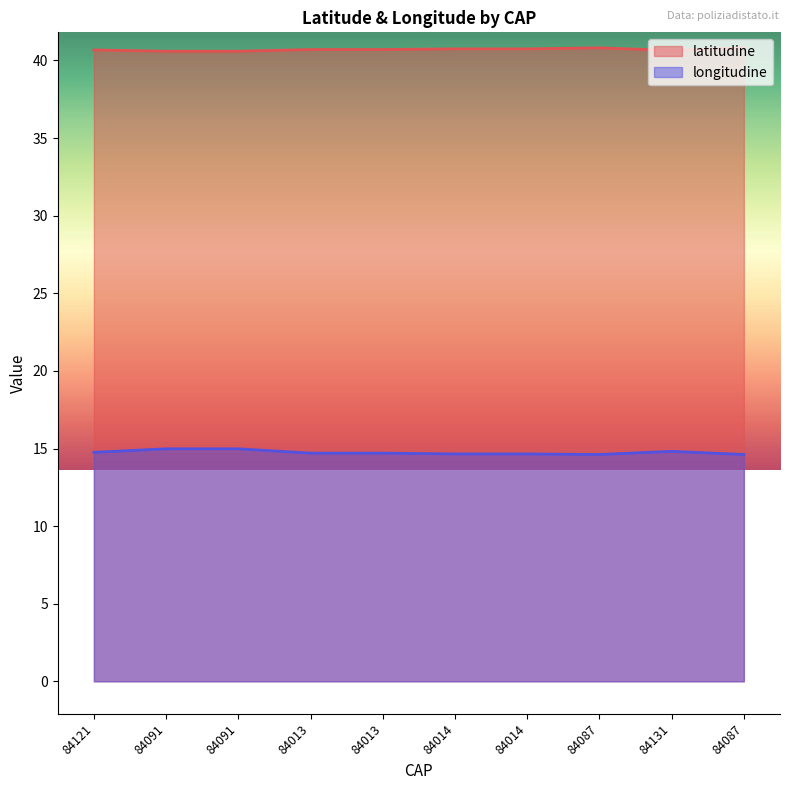

How many lines are shown in the chart?

2